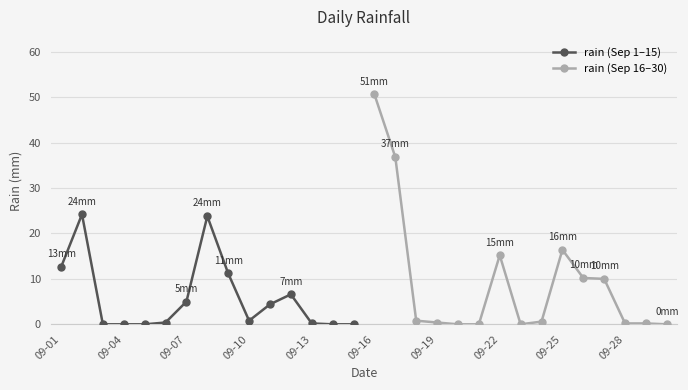

Rank the series at 14 from highest to lowest value.

rain (Sep 1–15), rain (Sep 16–30)